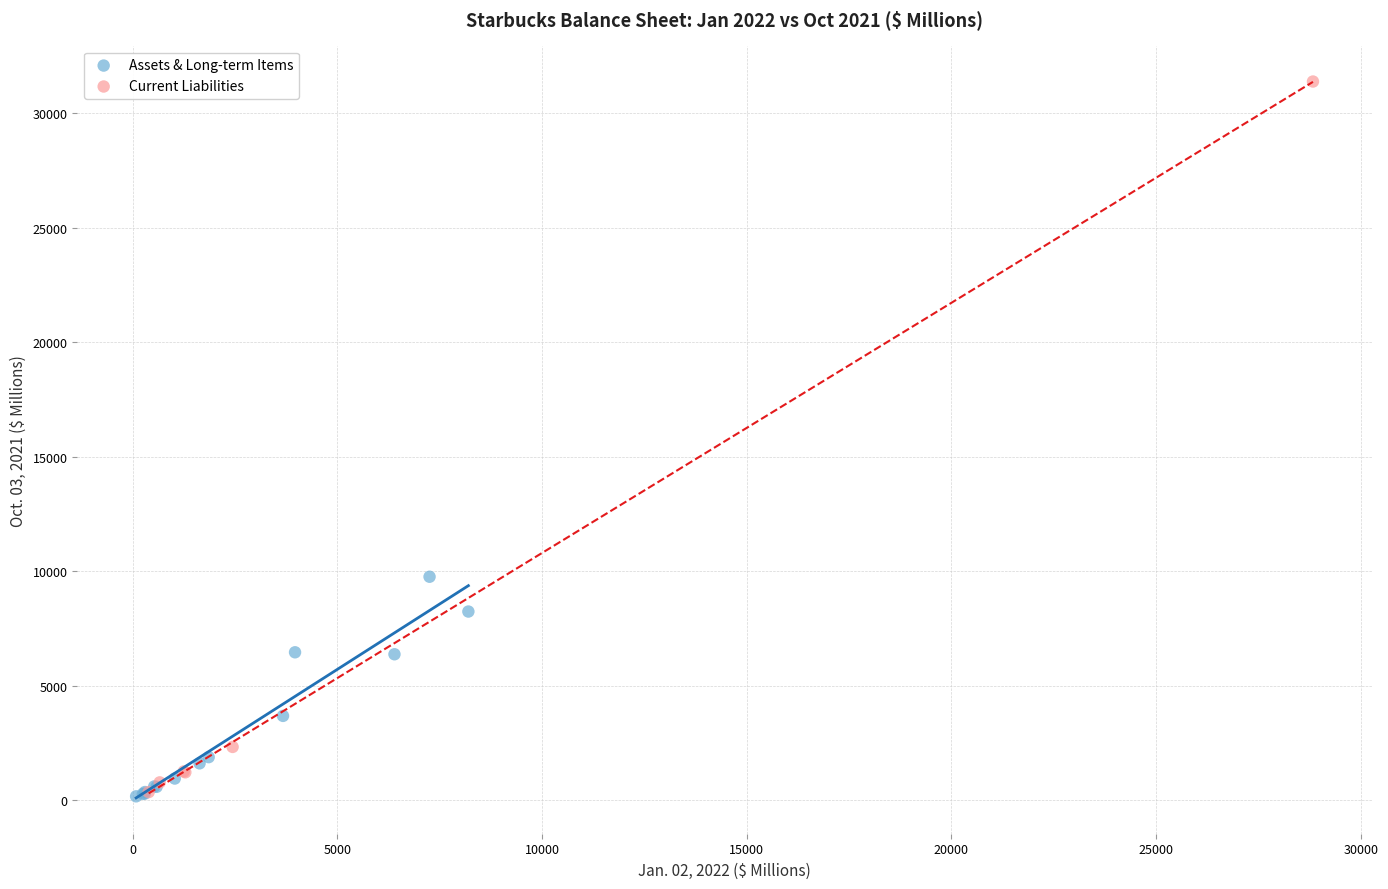

What are all the series names shown in the legend?

Assets & Long-term Items, Current Liabilities